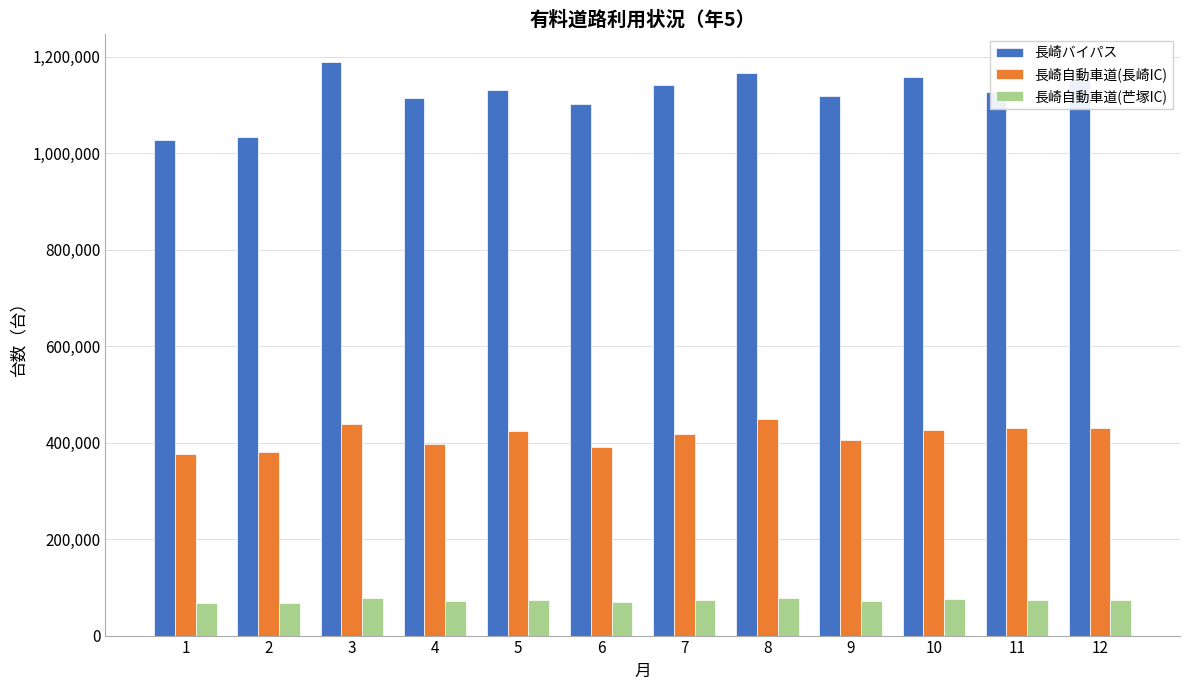

How many values in the 長崎自動車道(長崎IC) series are below 424200?

6